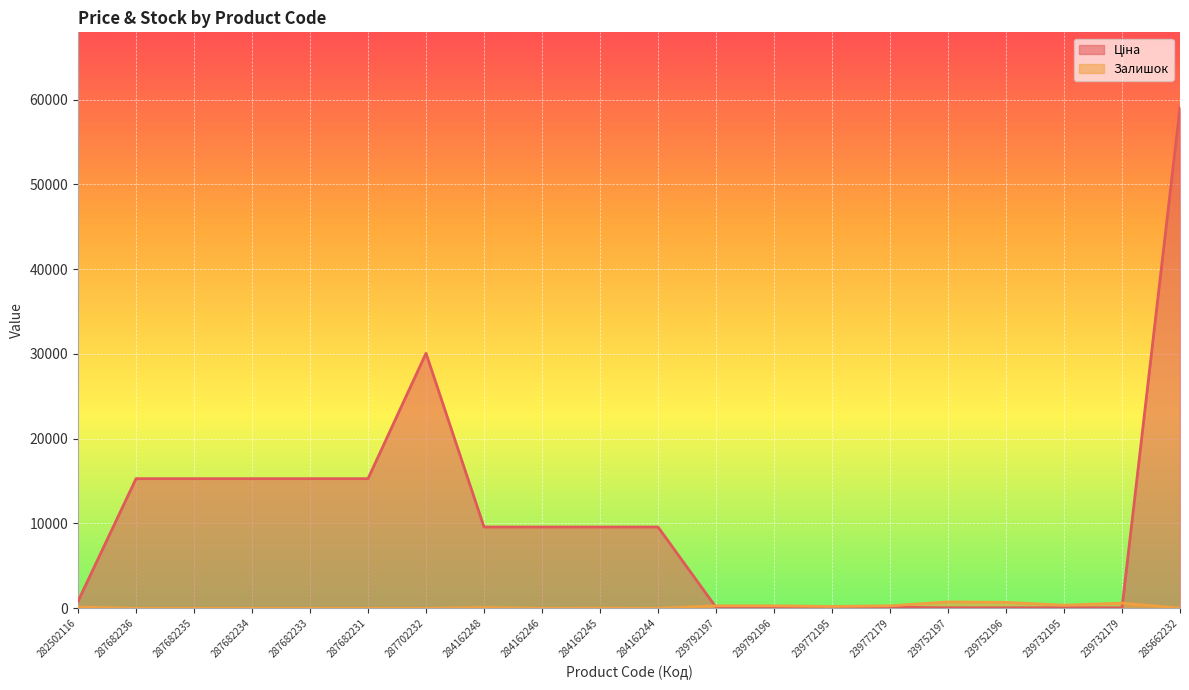

Read the Ціна value at 282502116.

827.6